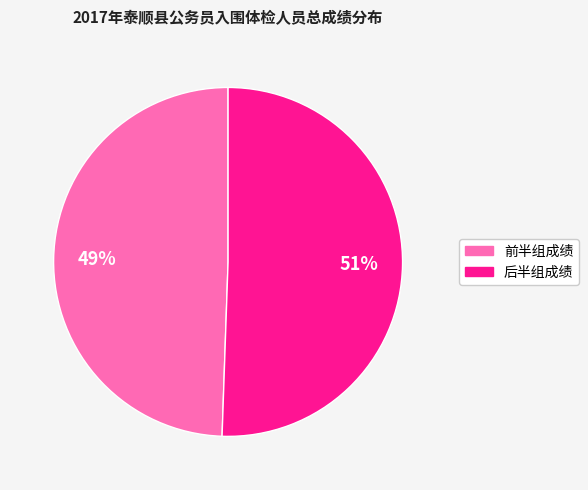

Is there any slice that represents more than half of the pie?

Yes